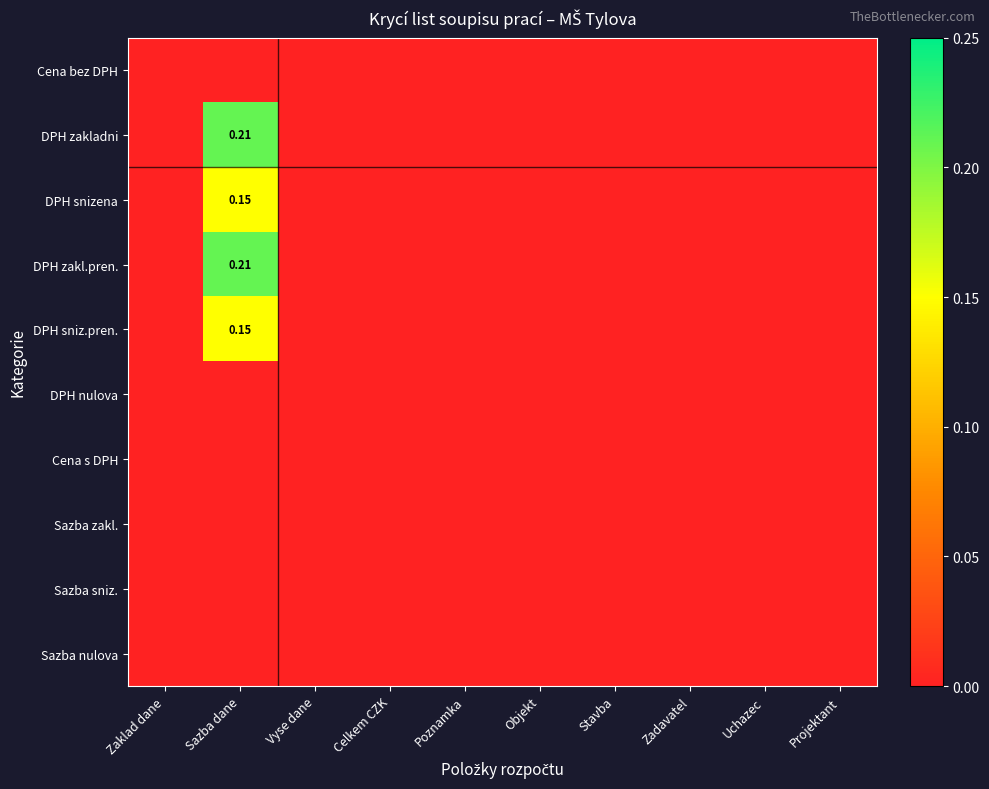

How many distinct data groups are displayed?

10